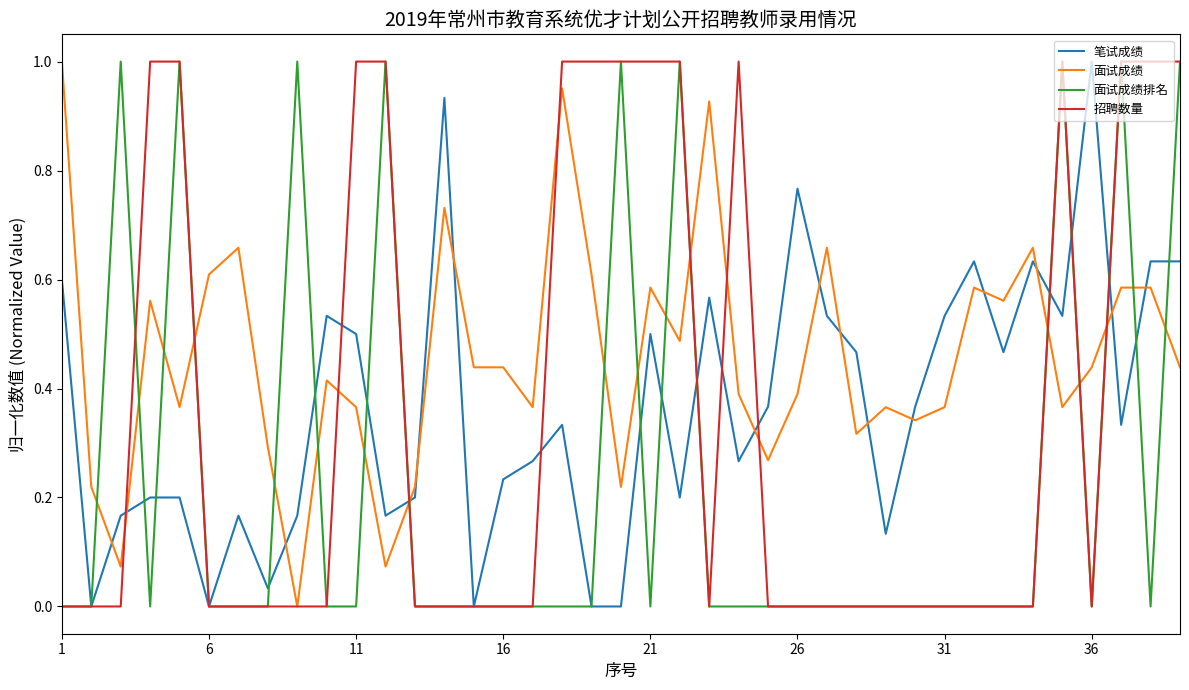

Which series has the largest total across all categories?

面试成绩